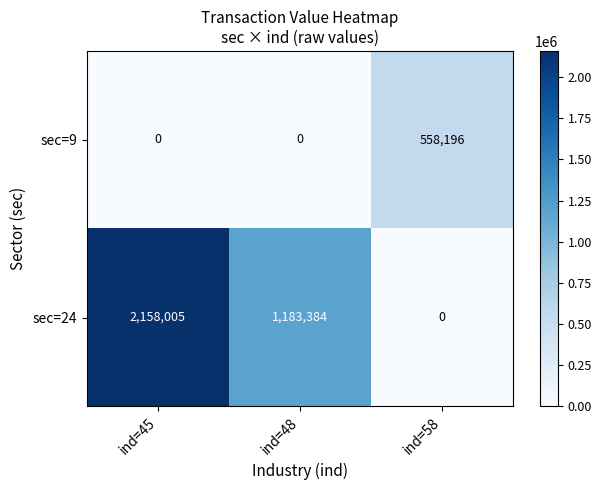

What is the spread (max minus min) of values at ind=58?

558196